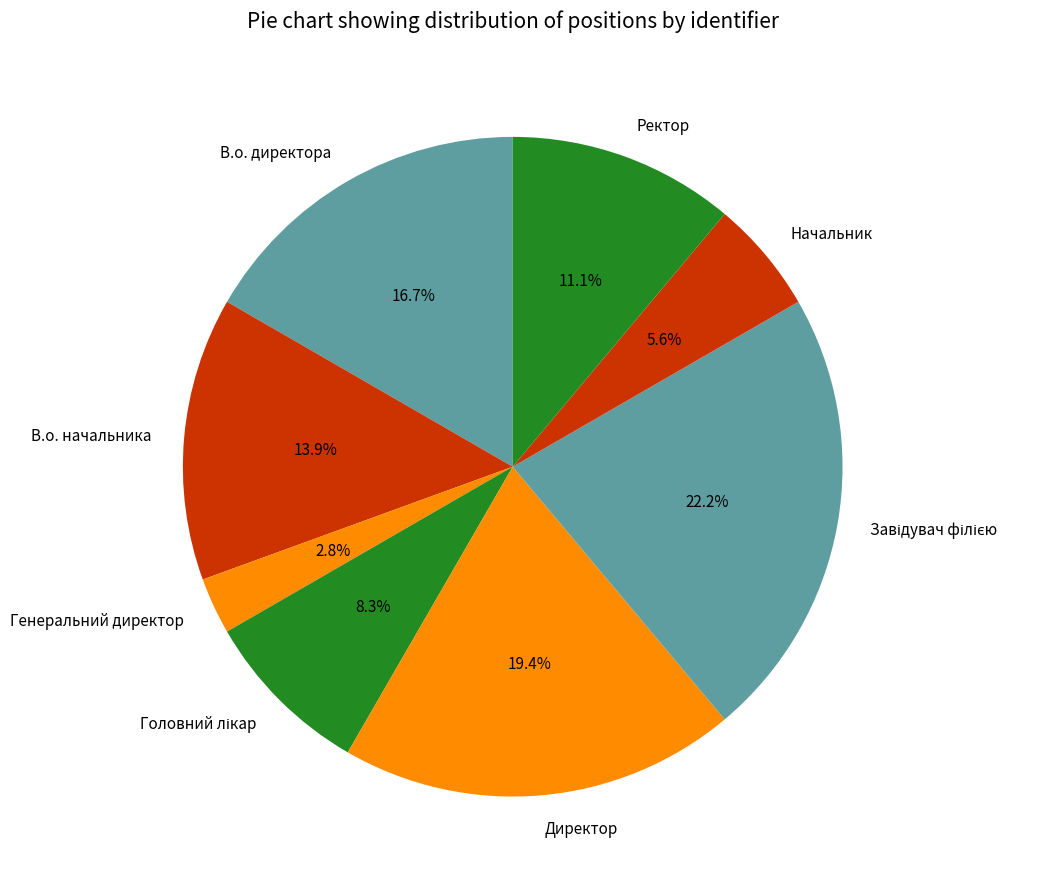

Is there a majority slice in this chart?

No